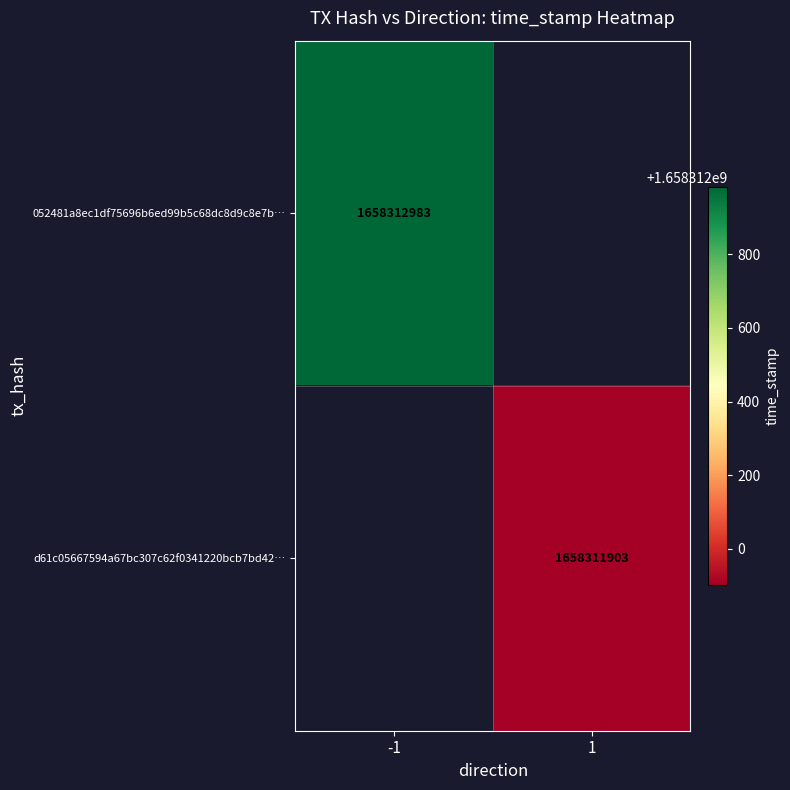

How many series are shown in this chart?

2